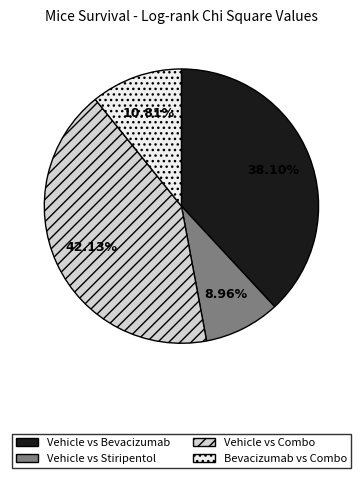

True or false: Vehicle vs Bevacizumab accounts for 51% of the total.

False